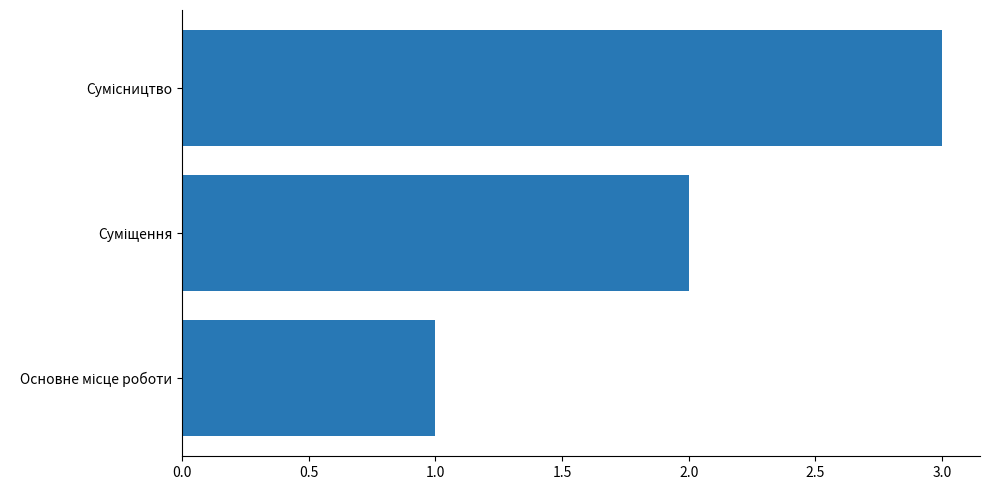

What is the sum of all values?

6